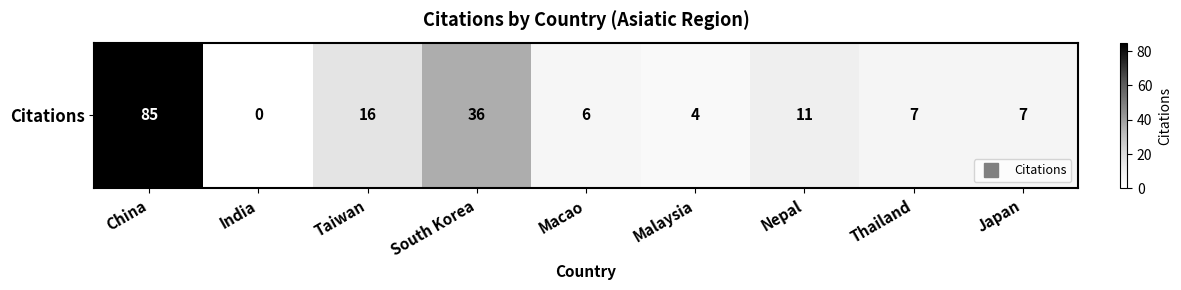

What is the greatest value displayed?

85